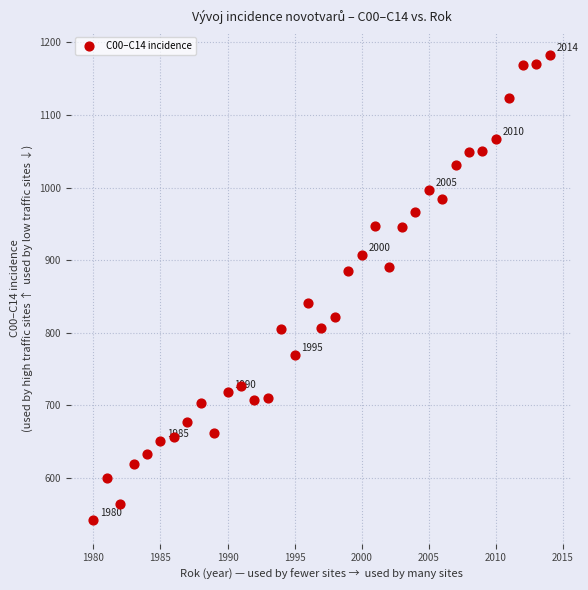

What is the range of X values (max minus min)?

34